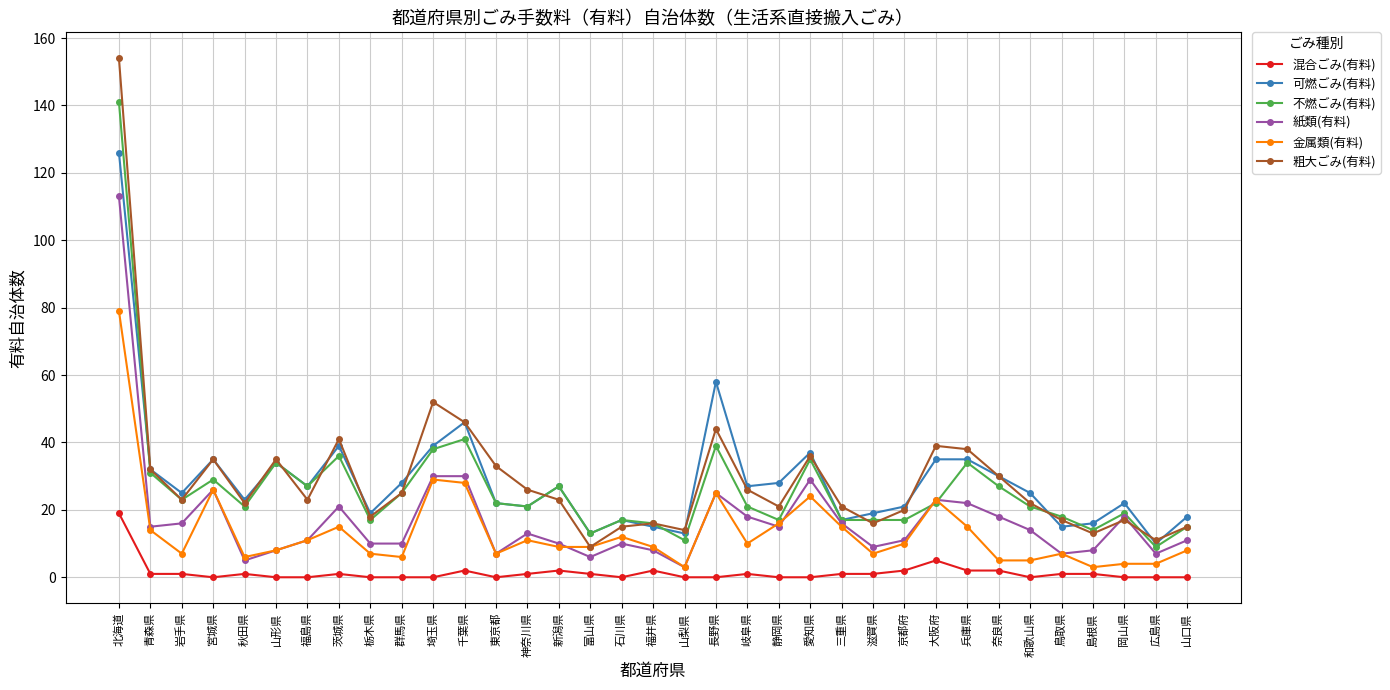

What is the difference between the 金属類(有料) values at 奈良県 and 滋賀県?

2